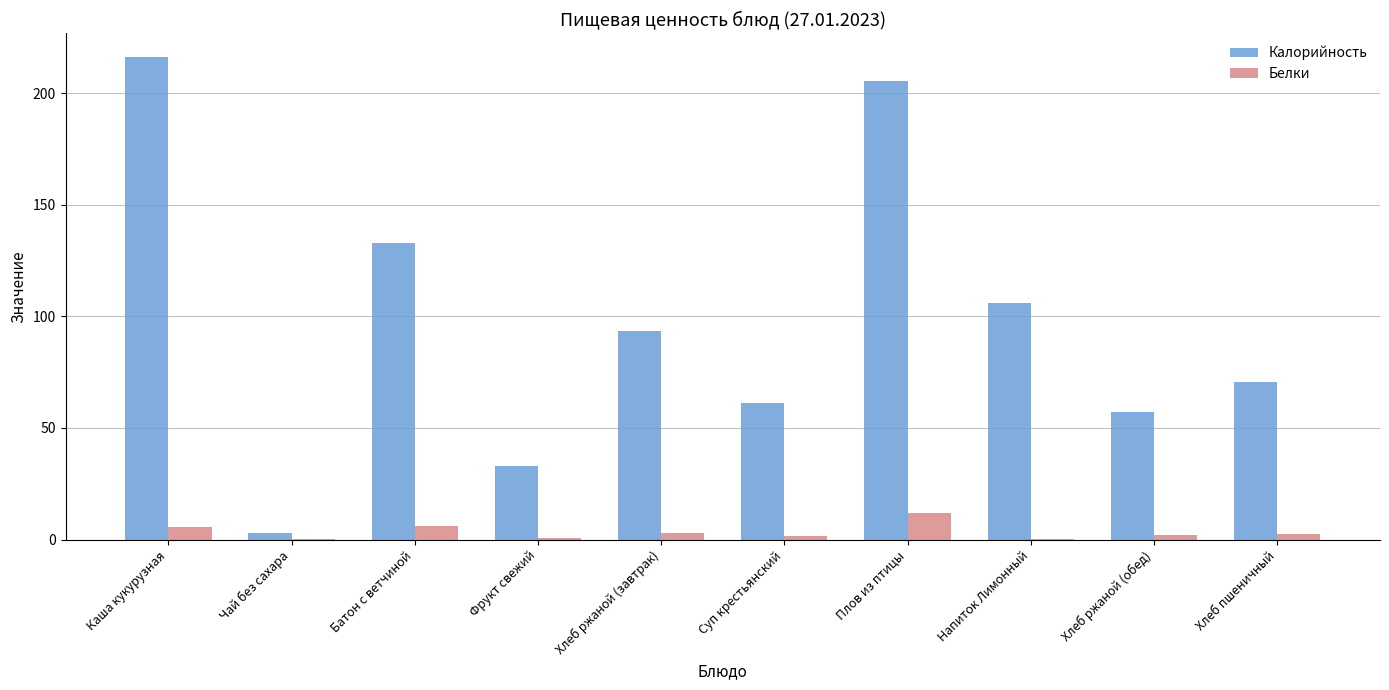

True or false: Калорийность has a value of 39.0 at Батон с ветчиной.

False